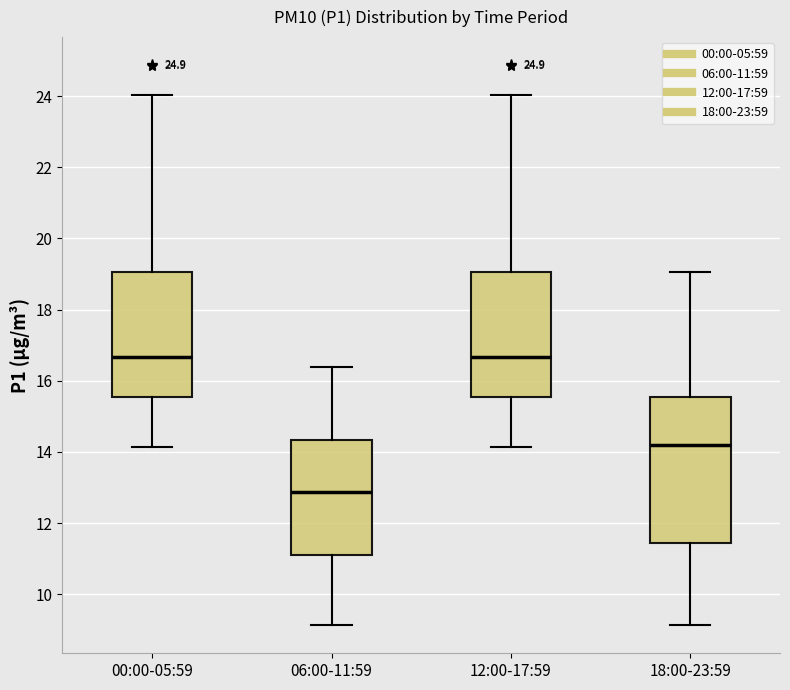

Which box is the tallest, from its lower edge to its upper edge?

18:00-23:59